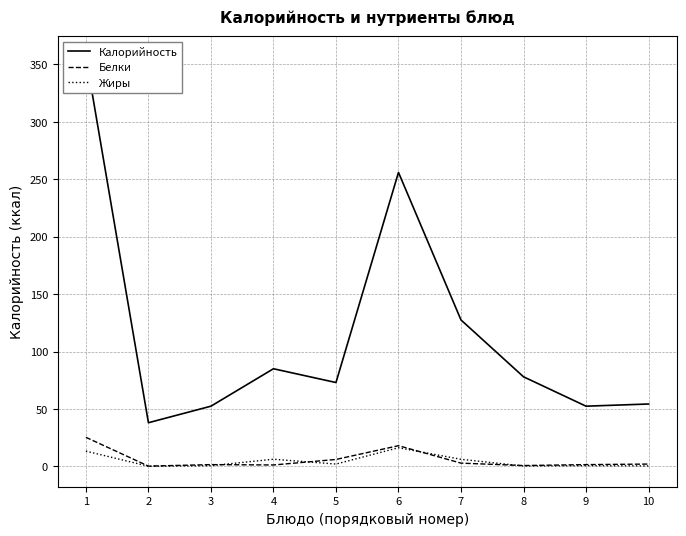

What is the highest value of the Калорийность series?

357.0